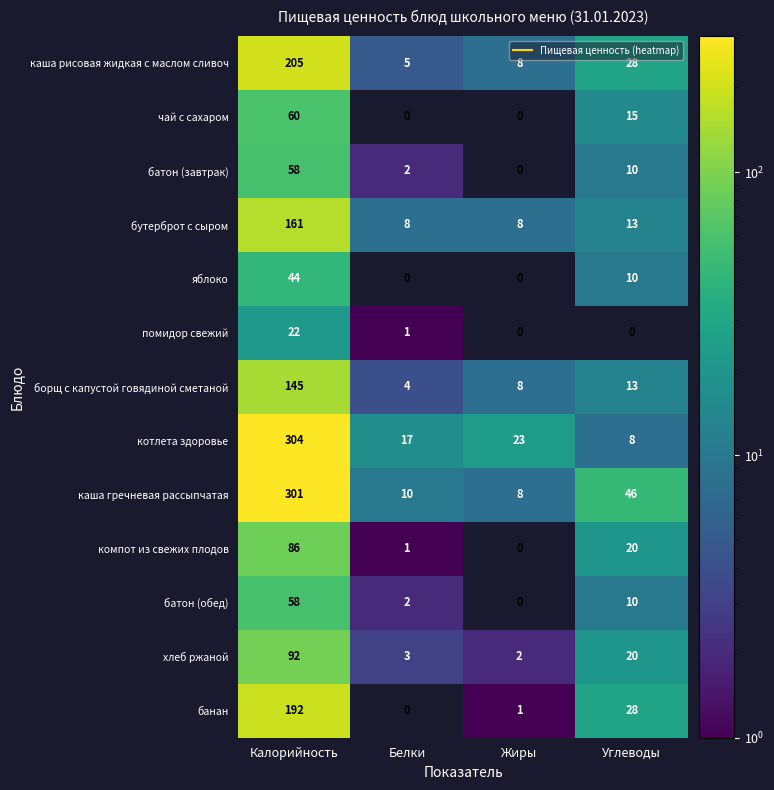

Is it true that хлеб ржаной equals 5 at Белки?

False